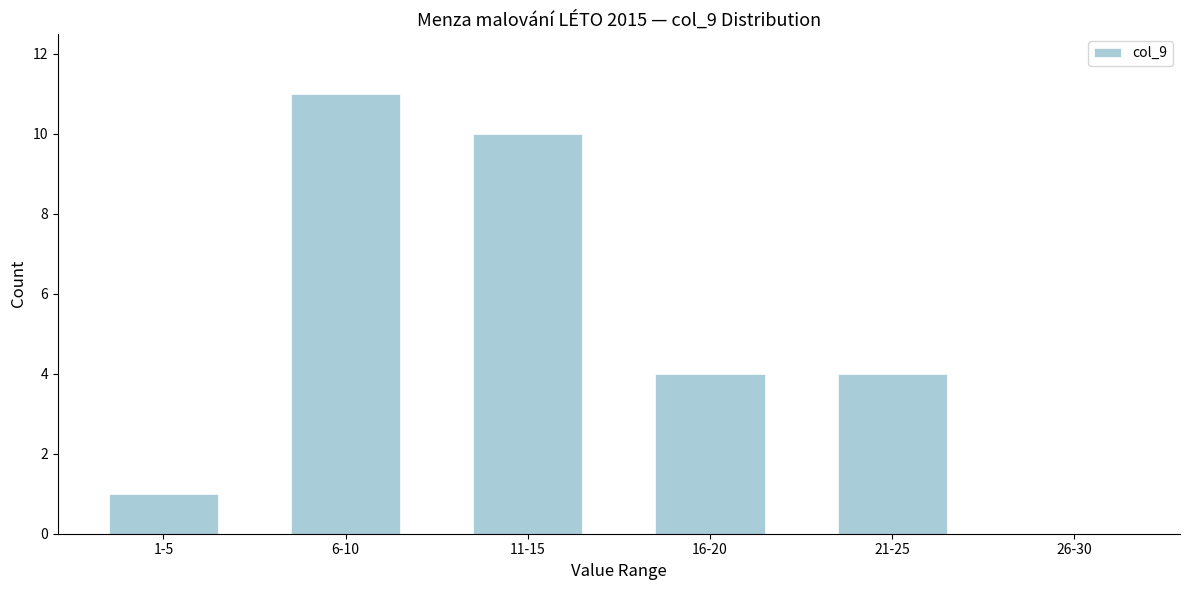

Reading left to right, transcribe all the data shown in this chart.

1-5=1	6-10=11	11-15=10	16-20=4	21-25=4	26-30=0